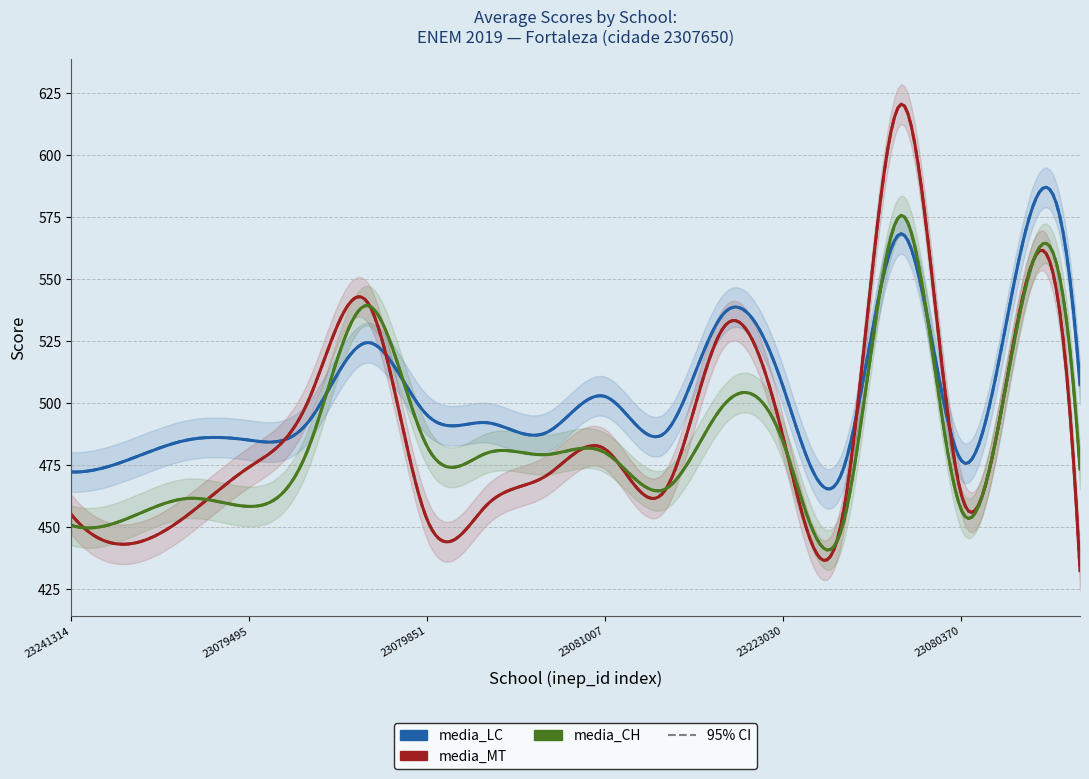

True or false: media_MT has a value of 313.6 at 23079843.

False